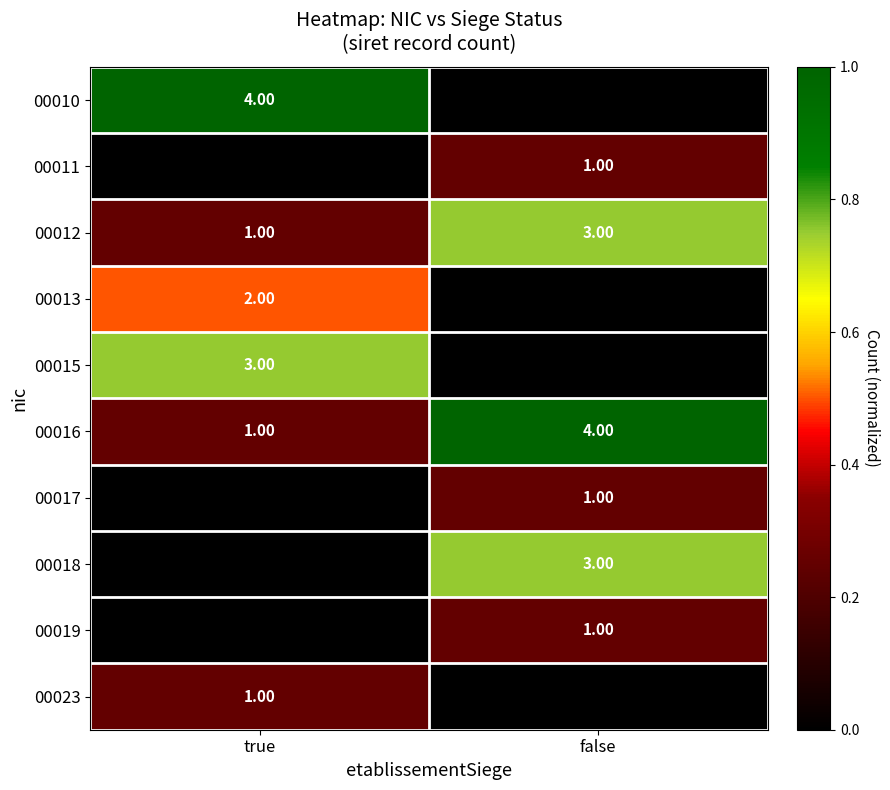

At which label does 00012 reach its peak?

false